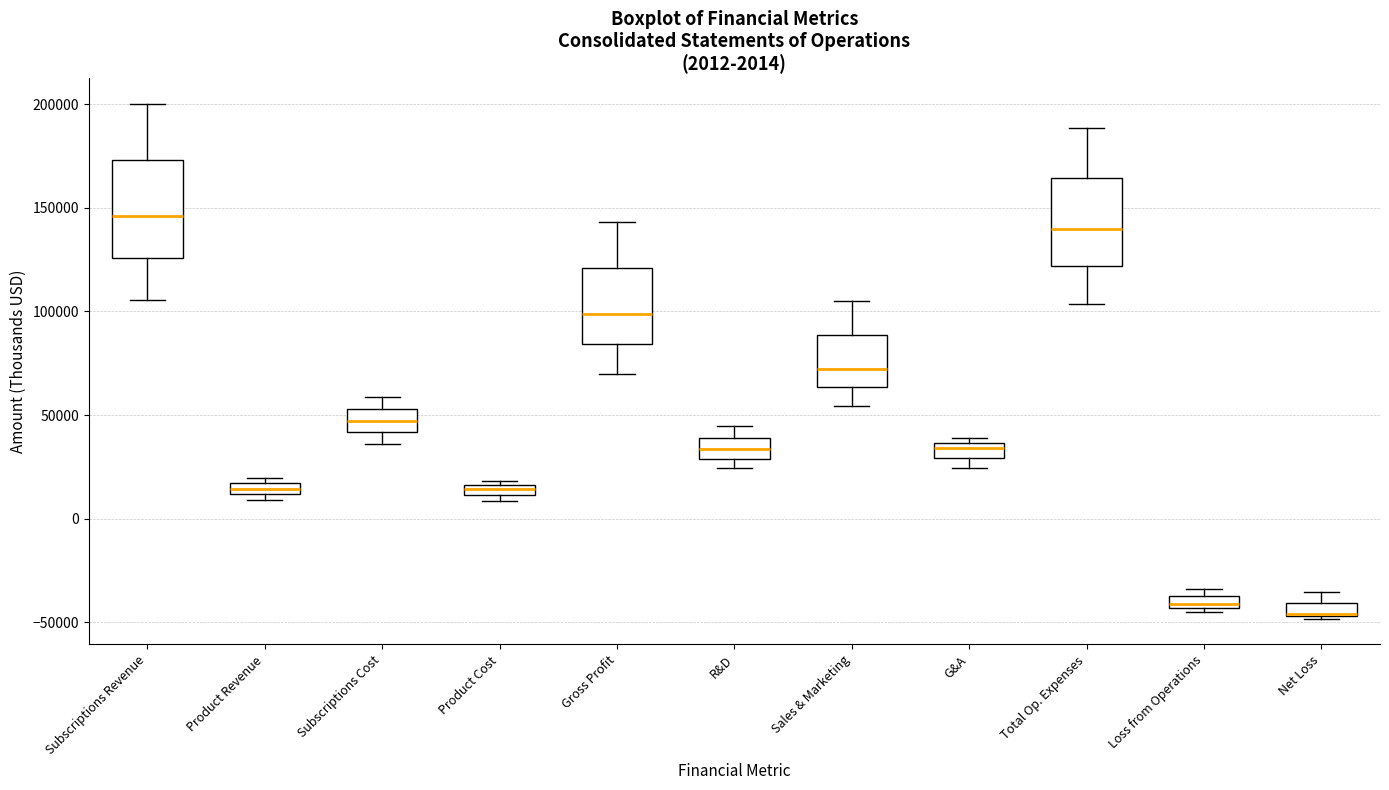

Which box has the highest median line?

Subscriptions Revenue